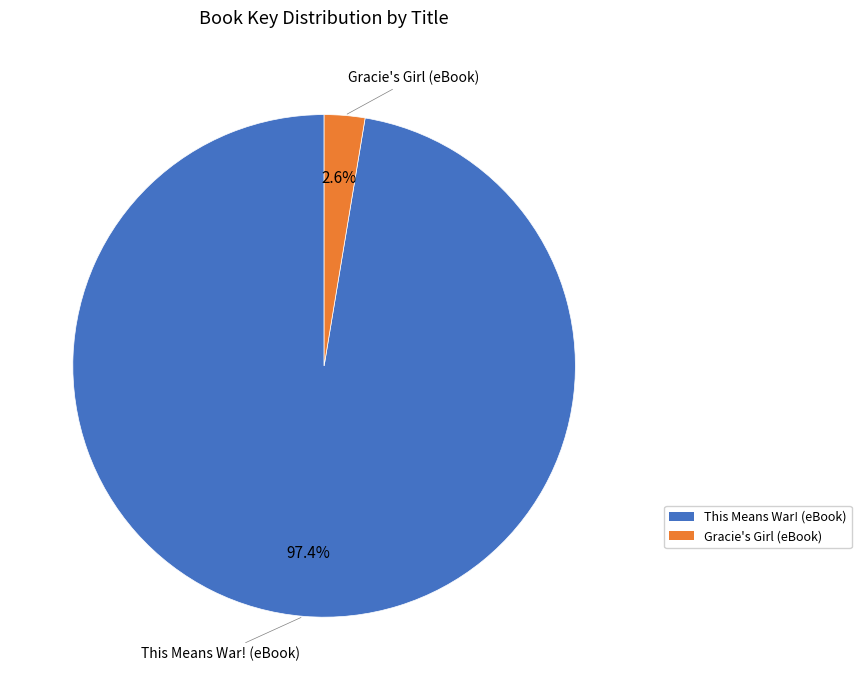

What percentage is the Gracie's Girl (eBook) slice, to the nearest percent?

3%